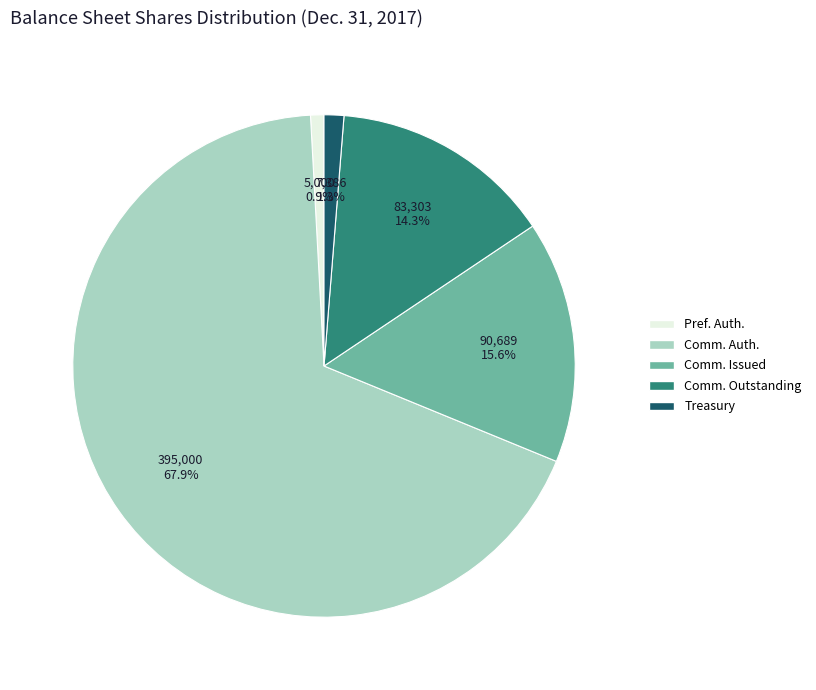

Count the number of slices in the pie.

5